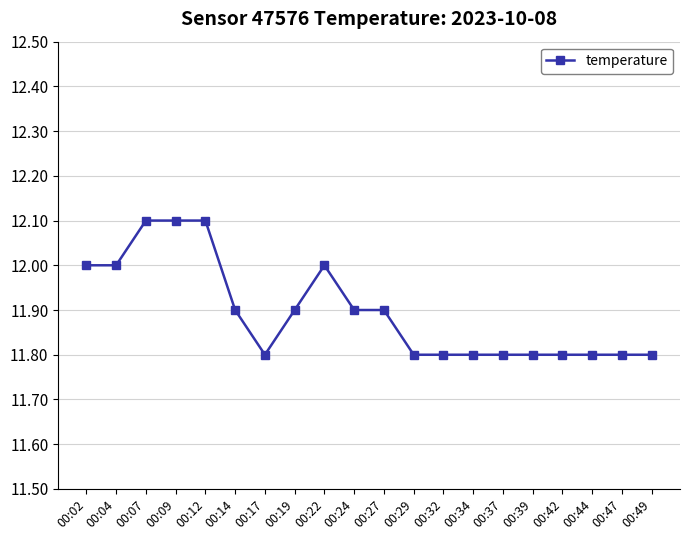

Which has a higher value, 00:19 or 00:32?

00:19